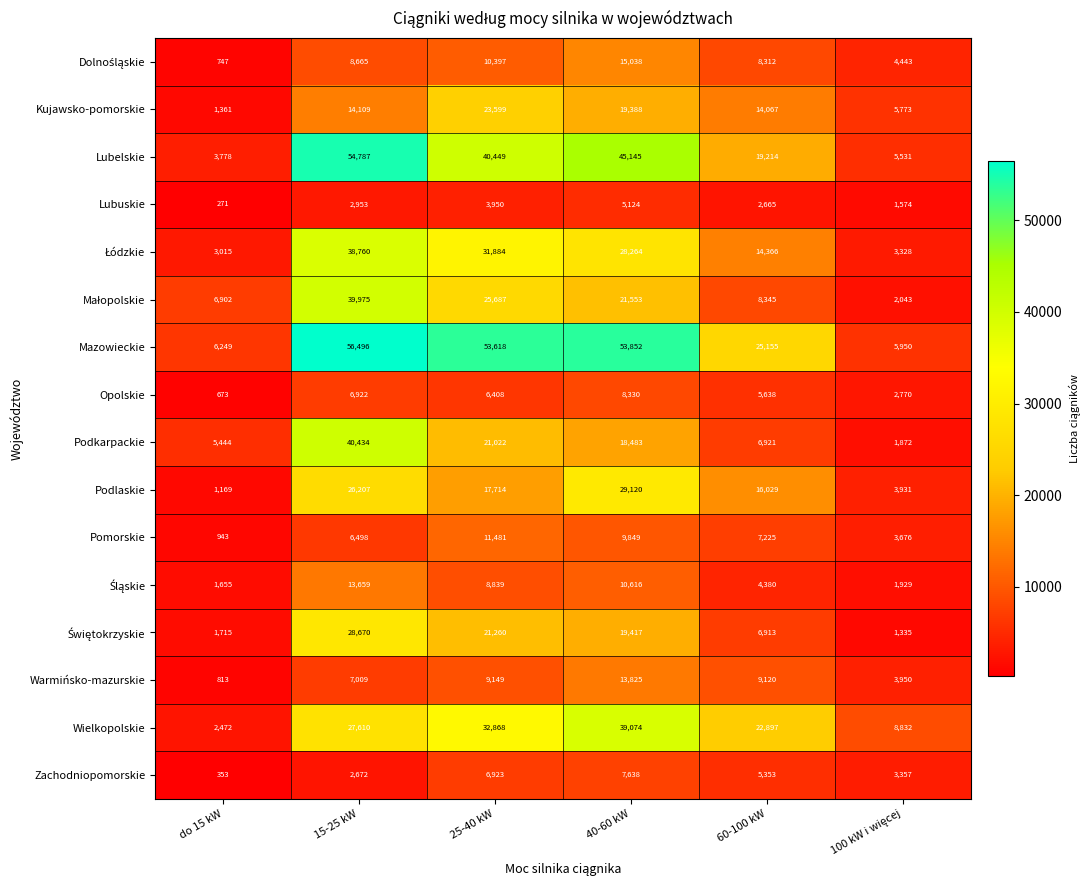

Which series has the widest spread of values?

Lubelskie